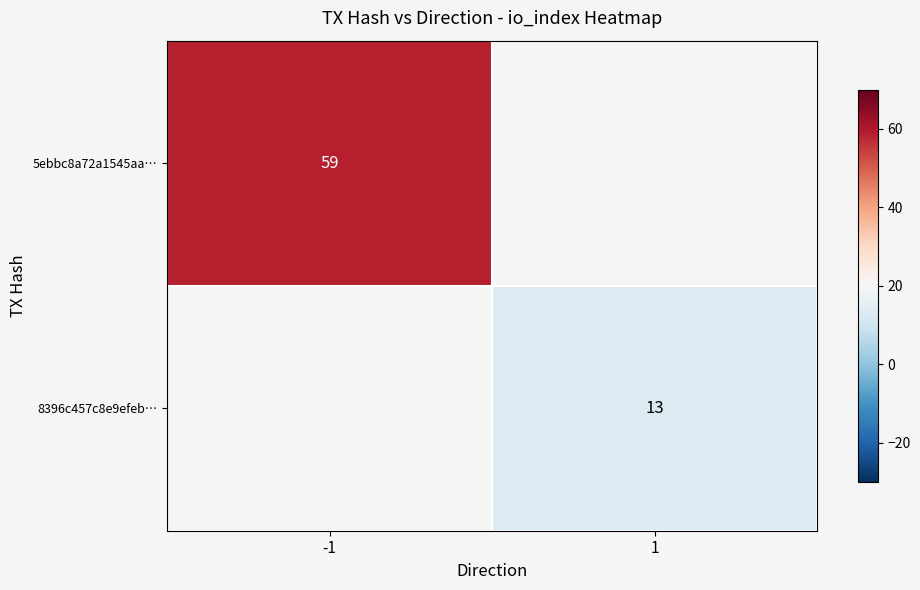

Is it true that 5ebbc8a72a1545aa… equals 59 at -1?

True